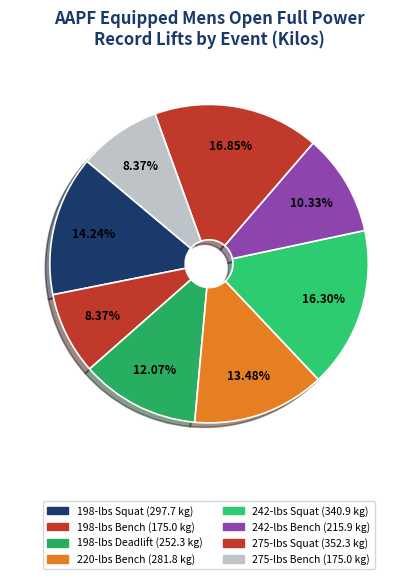

Rank the categories by value from highest to lowest.

275-lbs Squat, 242-lbs Squat, 198-lbs Squat, 220-lbs Bench, 198-lbs Deadlift, 242-lbs Bench, 198-lbs Bench, 275-lbs Bench